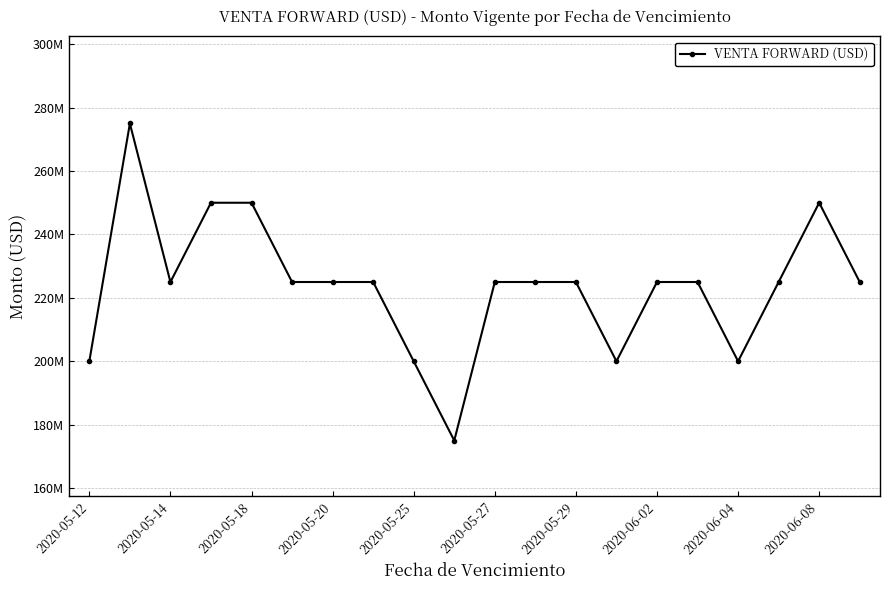

Is this an area chart (filled region under the line)?

No